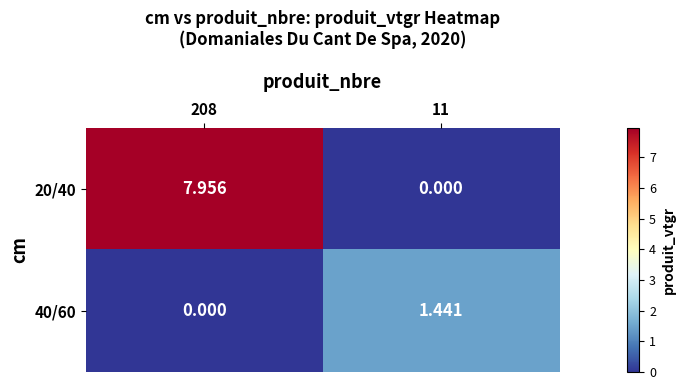

What is the difference between the highest and lowest values at 11?

1.4